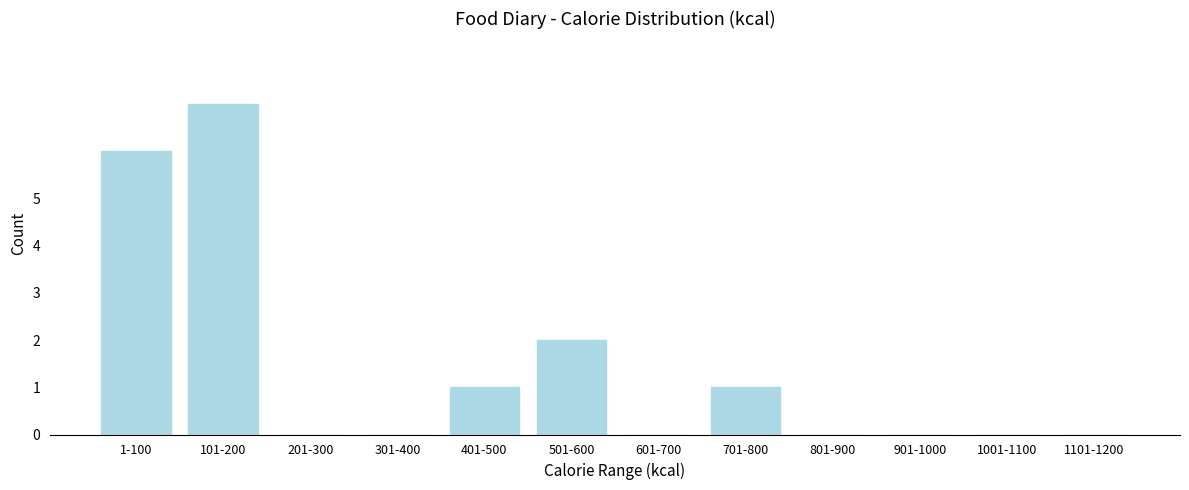

Reading left to right, what are all the values shown in this chart?

1-100=6	101-200=7	201-300=0	301-400=0	401-500=1	501-600=2	601-700=0	701-800=1	801-900=0	901-1000=0	1001-1100=0	1101-1200=0